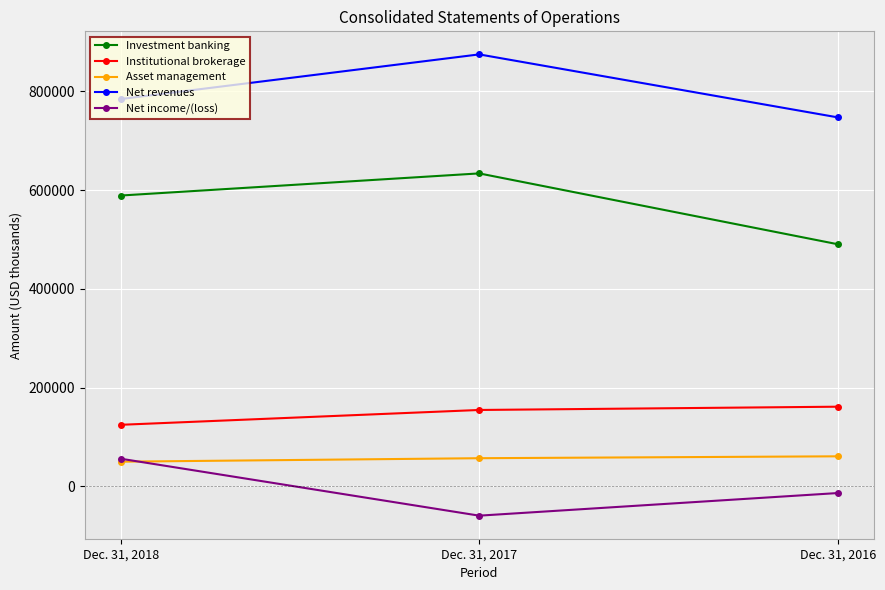

What is the average value of the Net revenues series?

802238